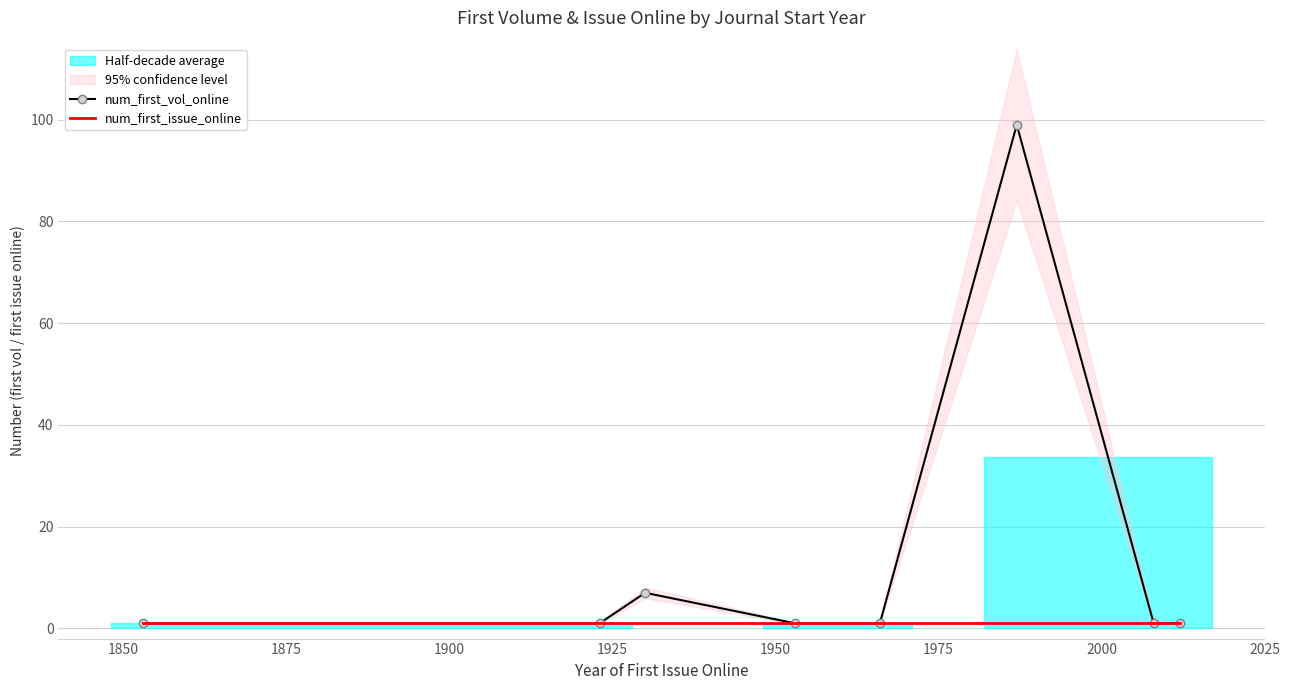

Which series changed the most between 1925 and 1975?

num_first_vol_online